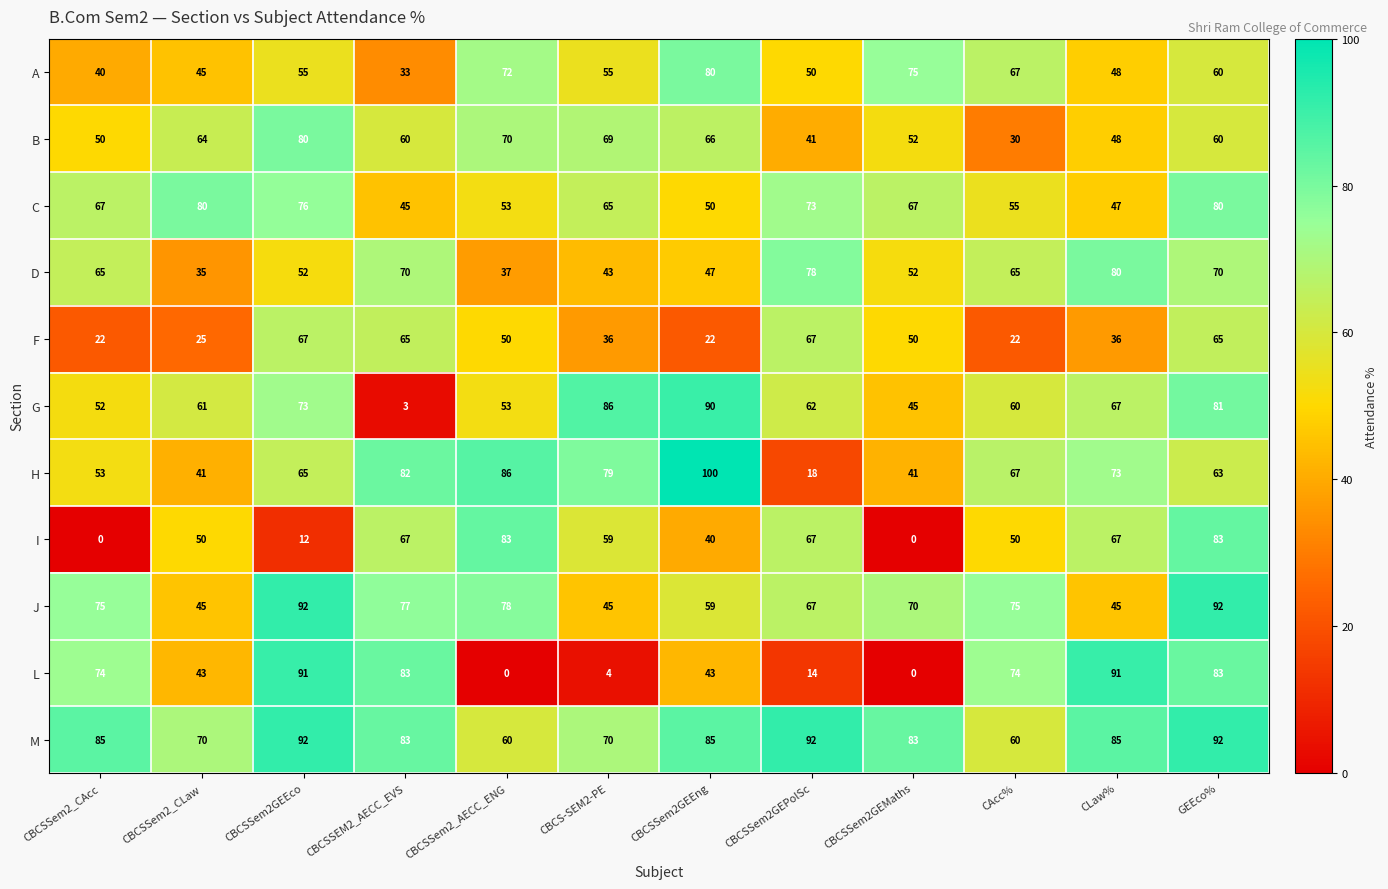

Rank the categories by G value from lowest to highest.

CBCSSEM2_AECC_EVS, CBCSSem2GEMaths, CBCSSem2_CAcc, CBCSSem2_AECC_ENG, CAcc%, CBCSSem2_CLaw, CBCSSem2GEPolSc, CLaw%, CBCSSem2GEEco, GEEco%, CBCS-SEM2-PE, CBCSSem2GEEng